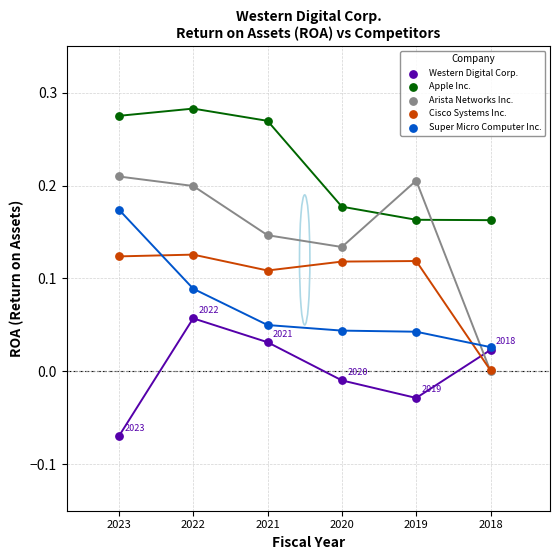

Which series reaches the maximum Y coordinate?

Apple Inc.